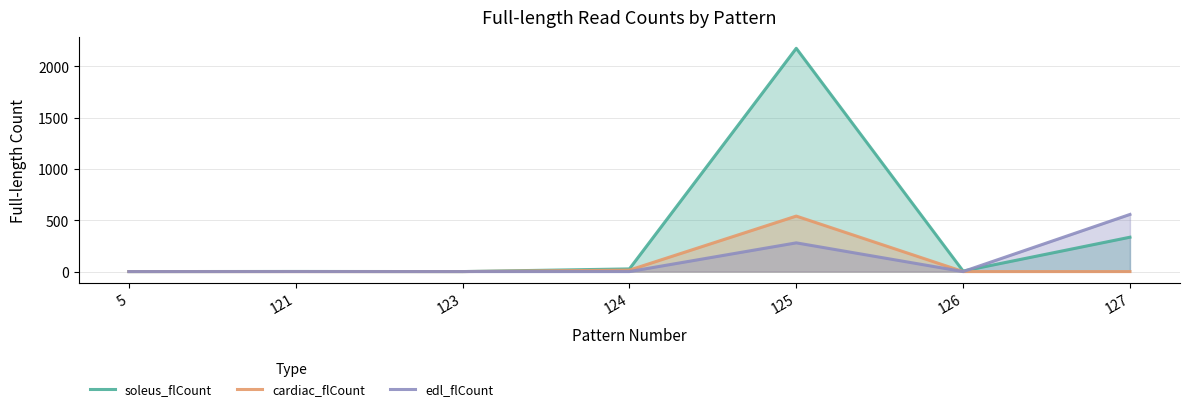

List the series in order of their peak value, highest first.

soleus_flCount, edl_flCount, cardiac_flCount